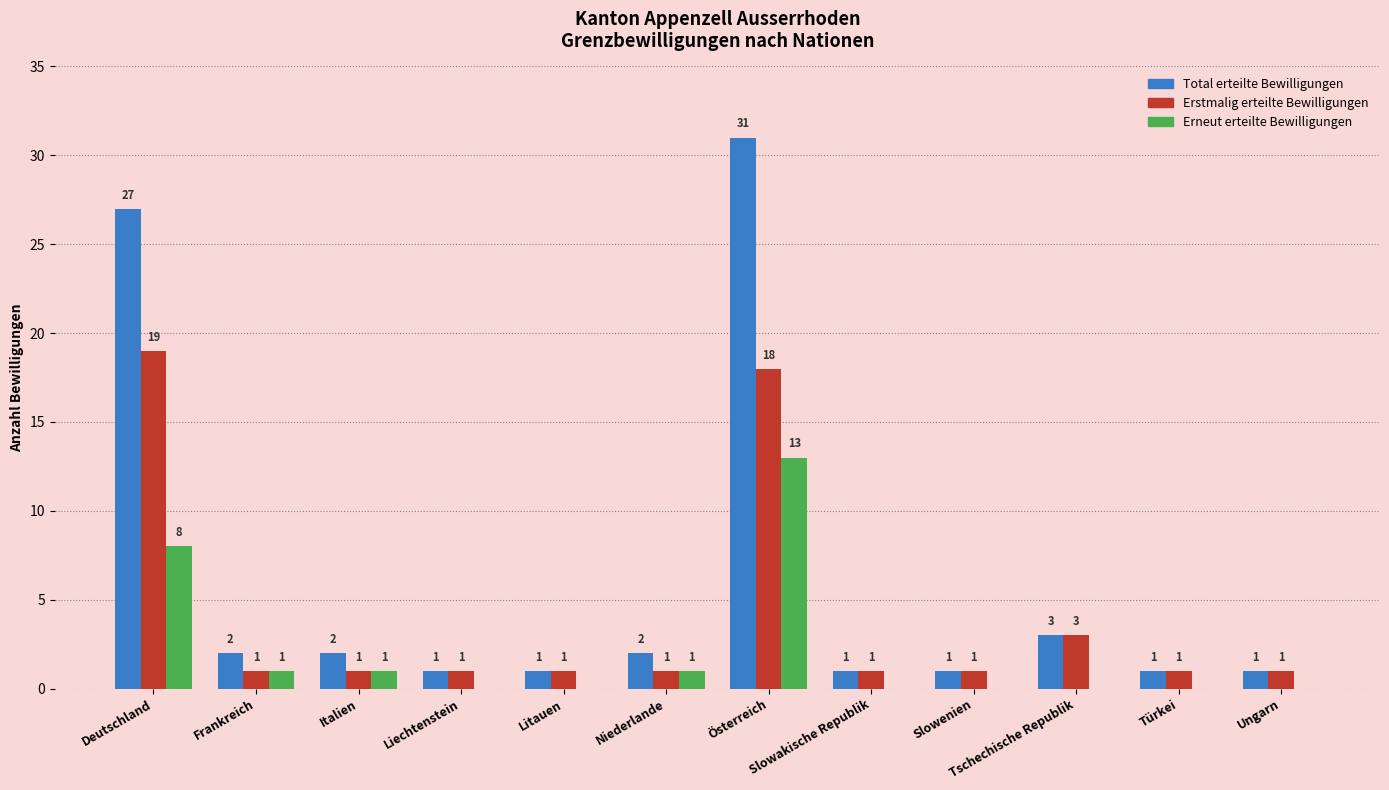

What is the sum of all Erstmalig erteilte Bewilligungen values?

49